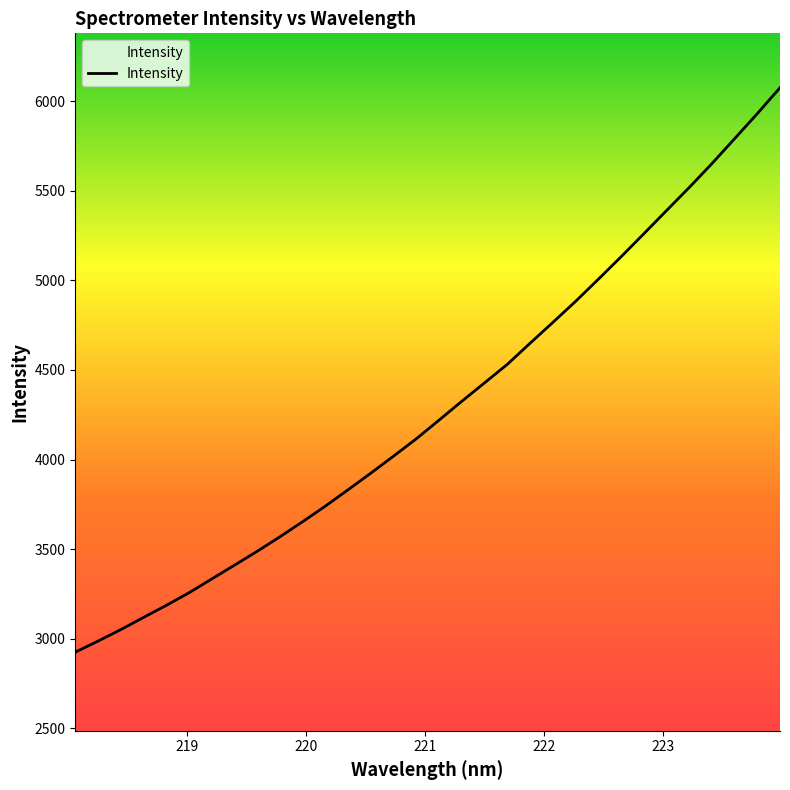

What is the sum of all values?

137172.8